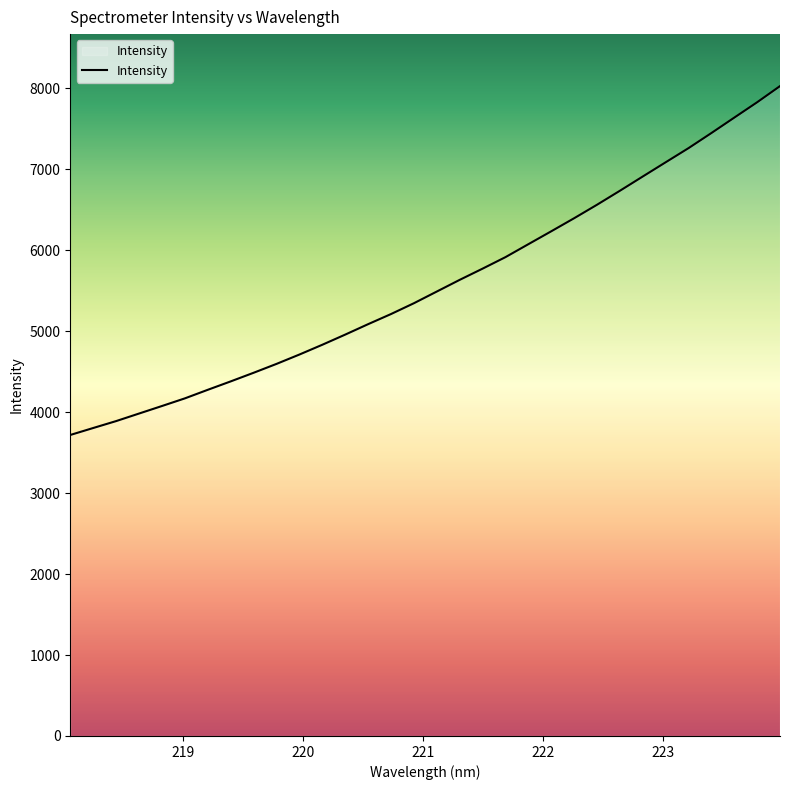

Reading left to right, what are all the values shown in this chart?

3717.7	3803.6	3889.0	3982.2	4075.3	4169.6	4275.5	4379.3	4485.8	4595.5	4711.1	4831.9	4957.4	5086.2	5211.3	5344.9	5489.3	5633.5	5772.0	5914.1	6074.0	6233.3	6394.6	6561.1	6733.8	6910.1	7085.6	7260.3	7446.9	7637.2	7827.0	8026.5